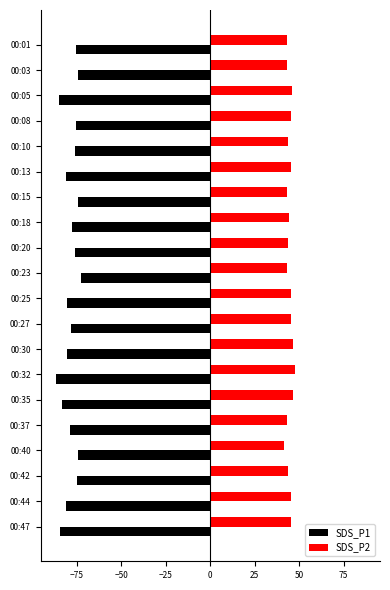

Which series has the largest range (max minus min)?

SDS_P1